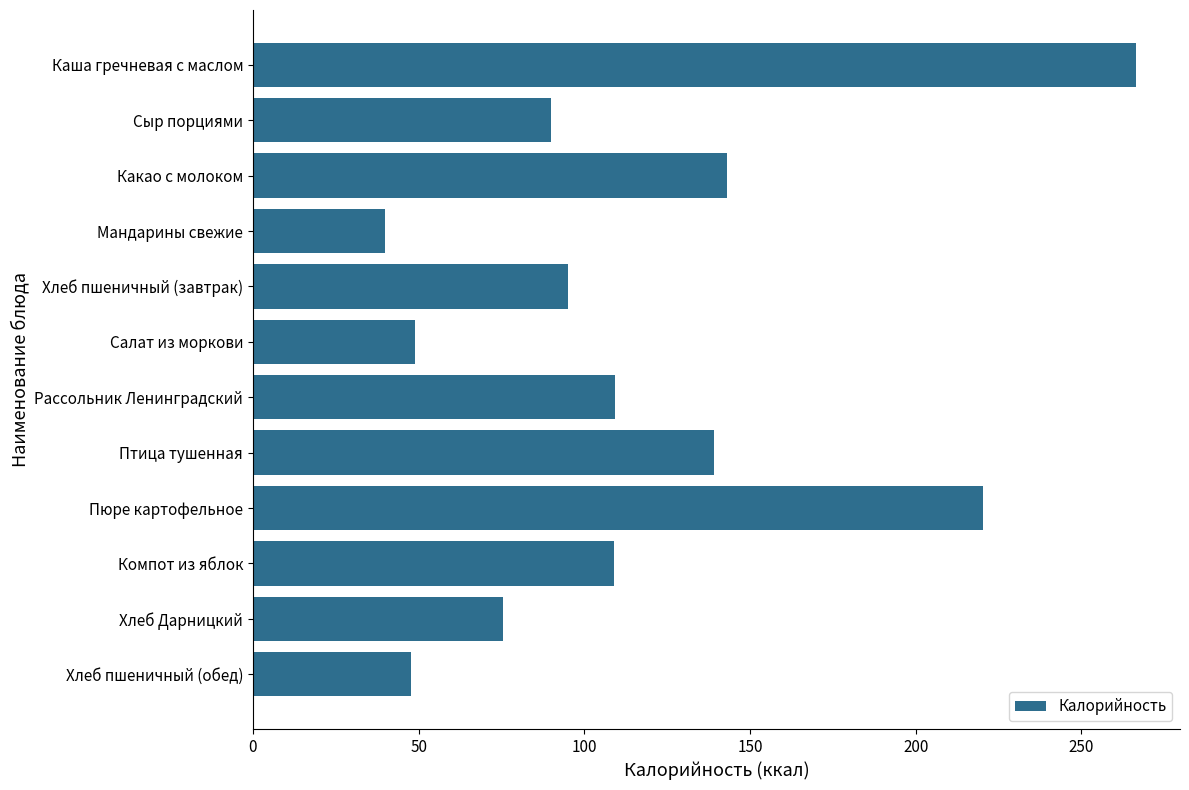

What is the label of the 5th bar from the top?

Хлеб пшеничный (завтрак)